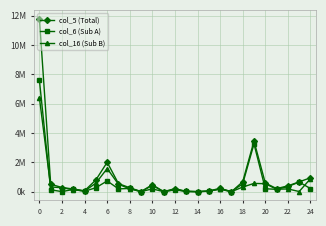

What are all the series names shown in the legend?

col_5 (Total), col_6 (Sub A), col_16 (Sub B)